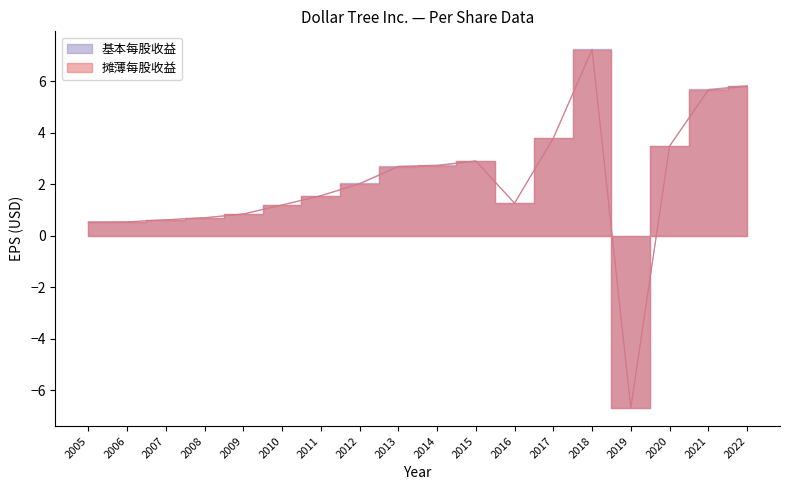

What is the difference between the second highest and second lowest values in the 基本每股收益 series?

5.3